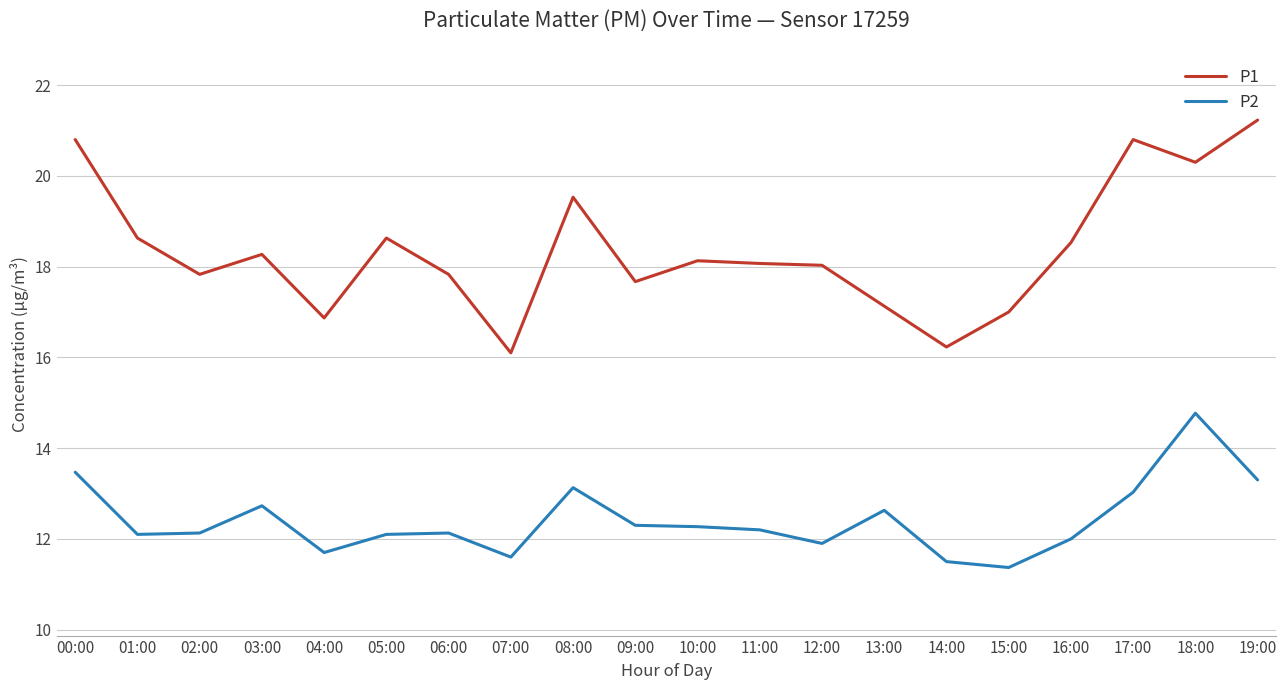

Which series has the largest total across all categories?

P1